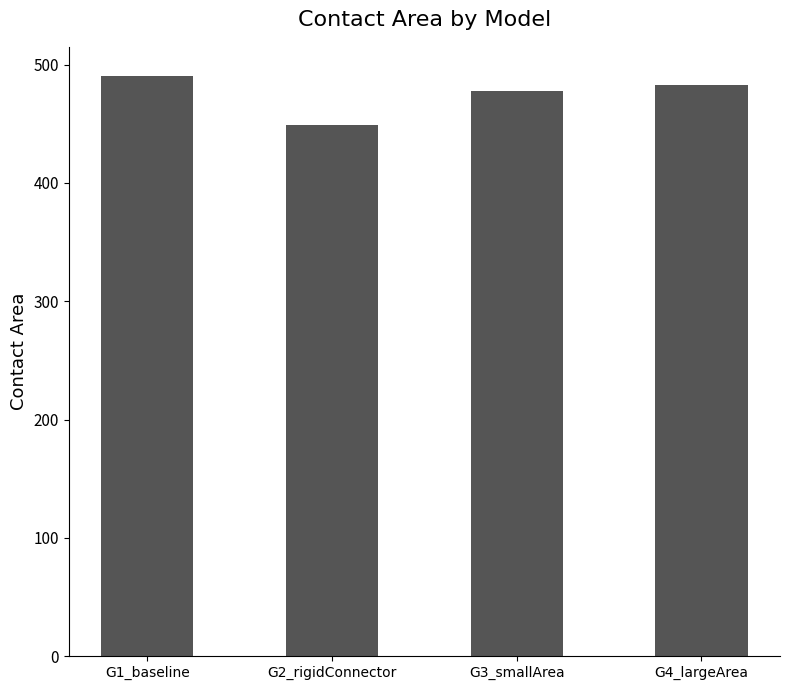

What is the label of the 3rd bar from the right?

G2_rigidConnector